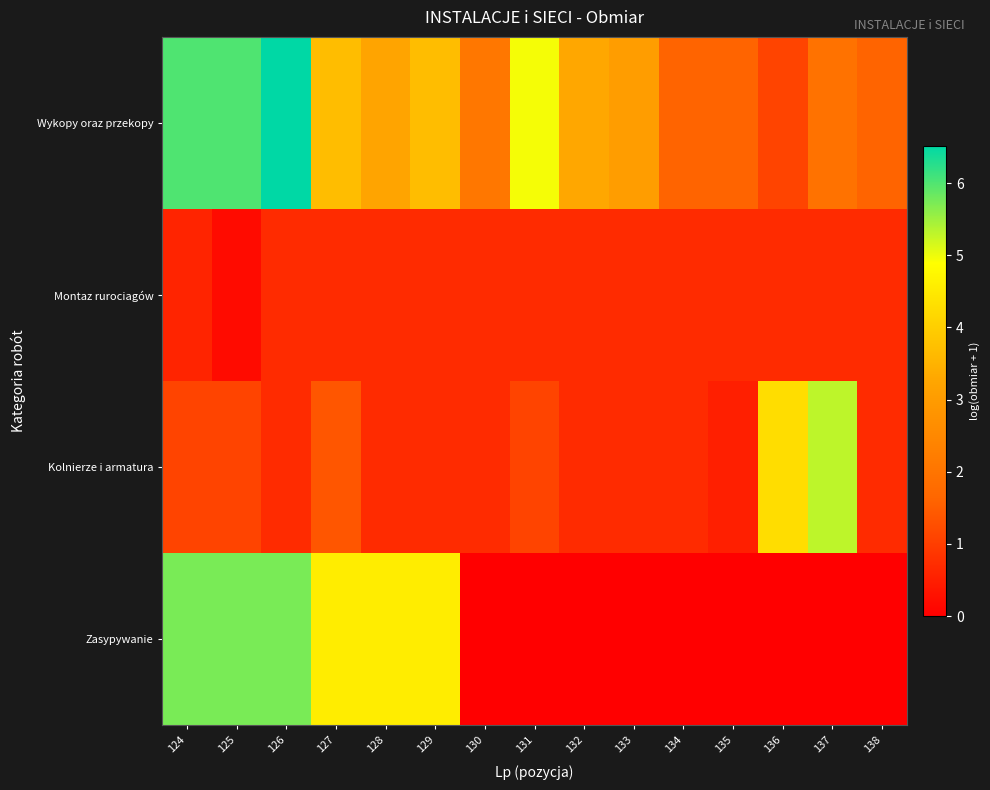

Which label corresponds to the largest value in the chart?

126